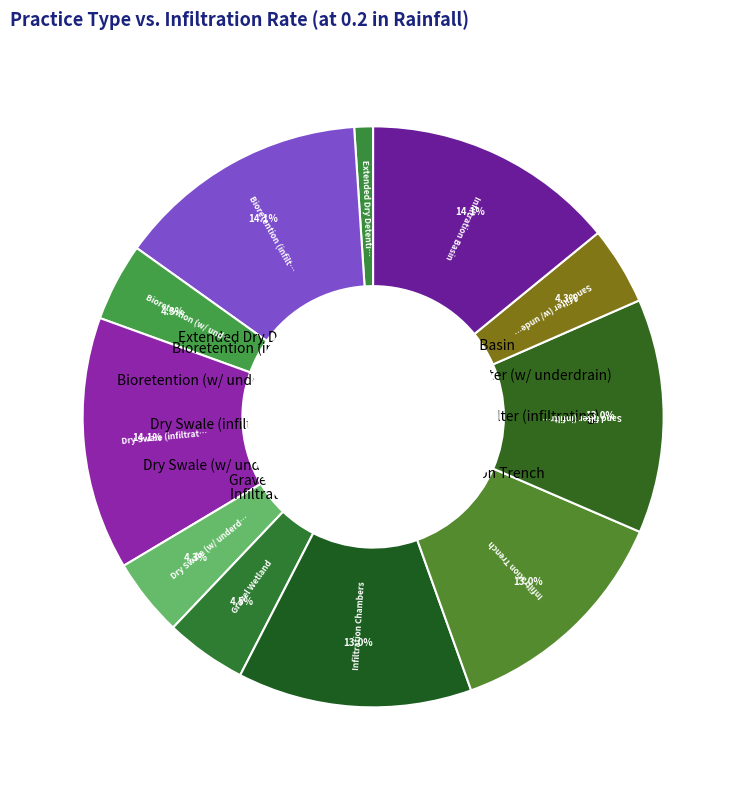

To the nearest percent, what is the difference between the largest and smallest slice percentages?

13%